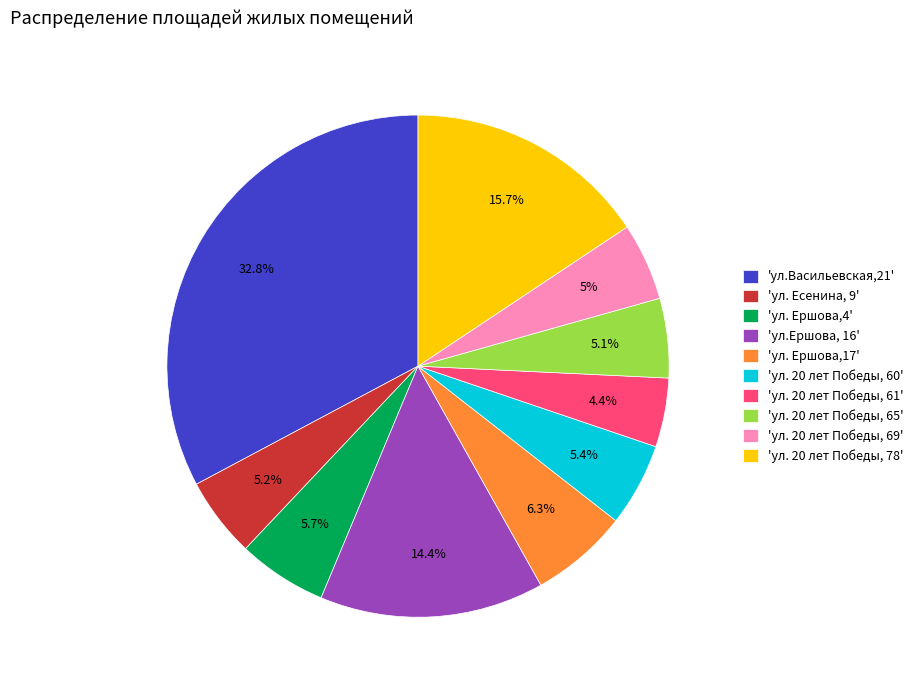

Which category has the smallest portion of the pie?

'ул. 20 лет Победы, 61'